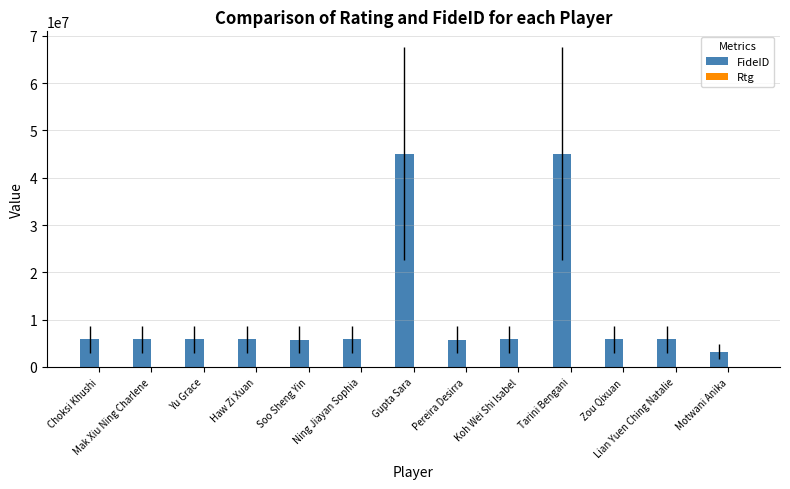

What is the maximum value shown in the chart?

45053189